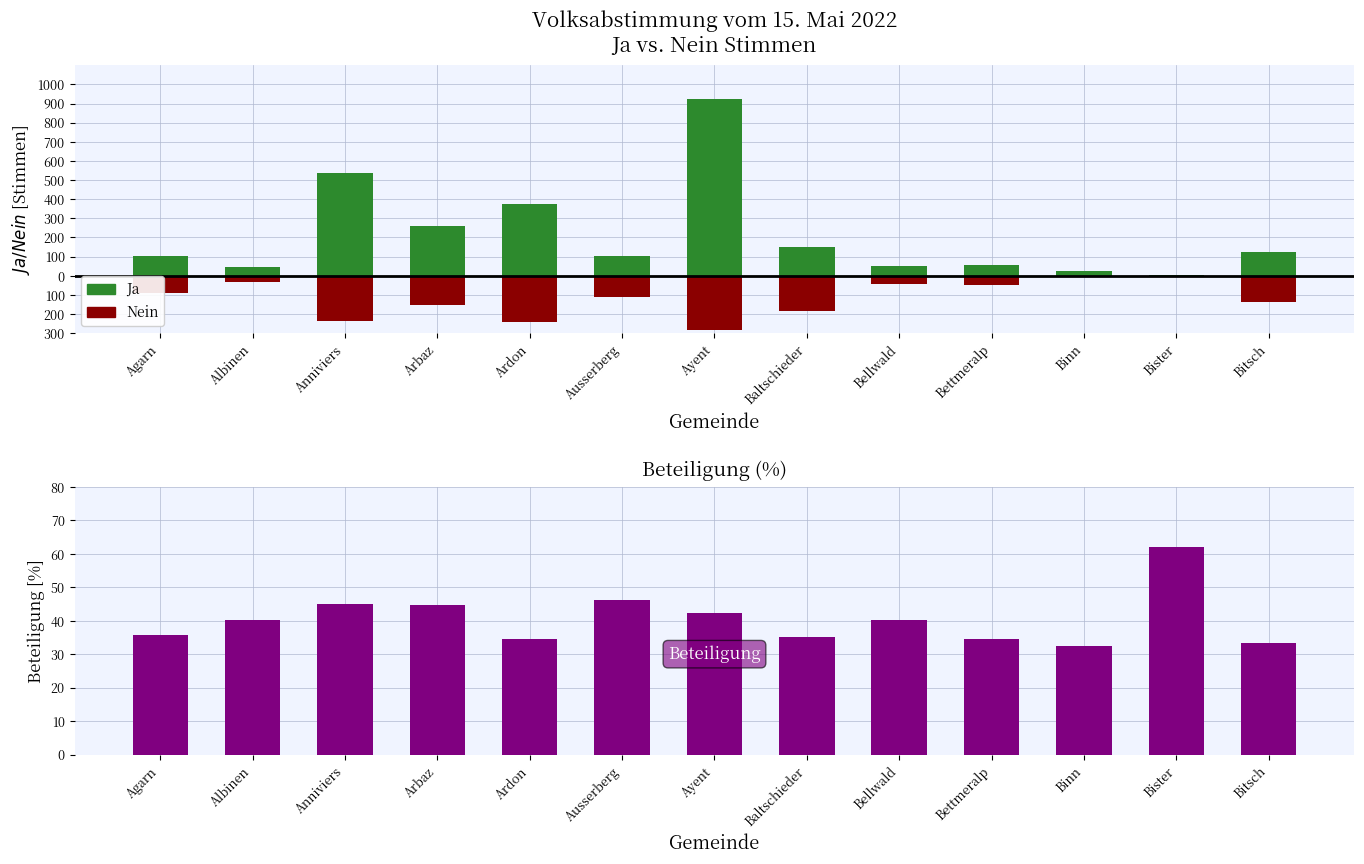

What is the spread (max minus min) of values at Agarn?

192.0